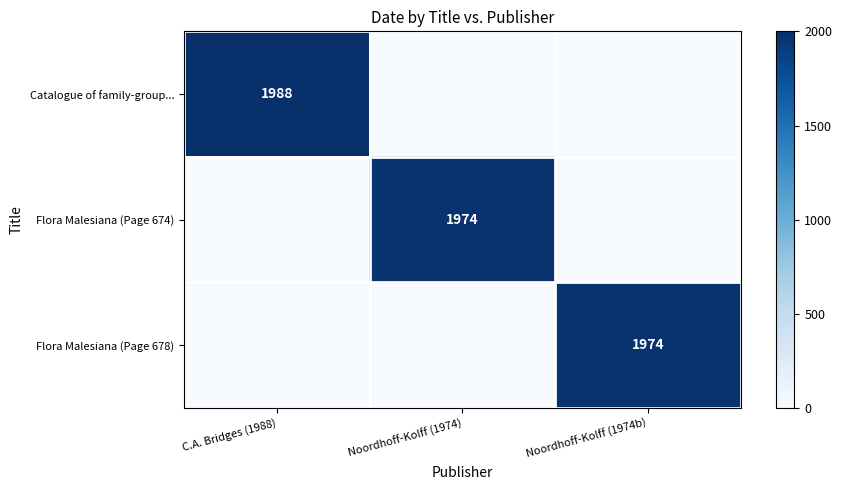

True or false: Flora Malesiana (Page 674) has a value of 1974 at Noordhoff-Kolff (1974).

True